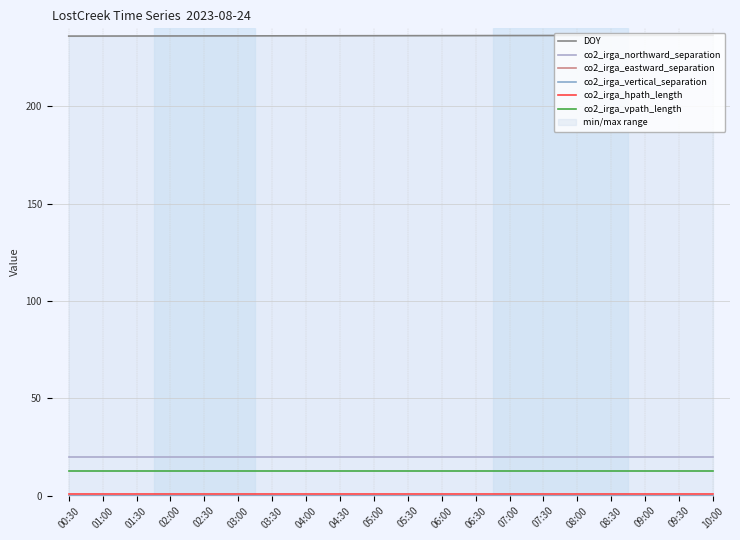

Between 04:30 and 07:30, which is larger?

07:30